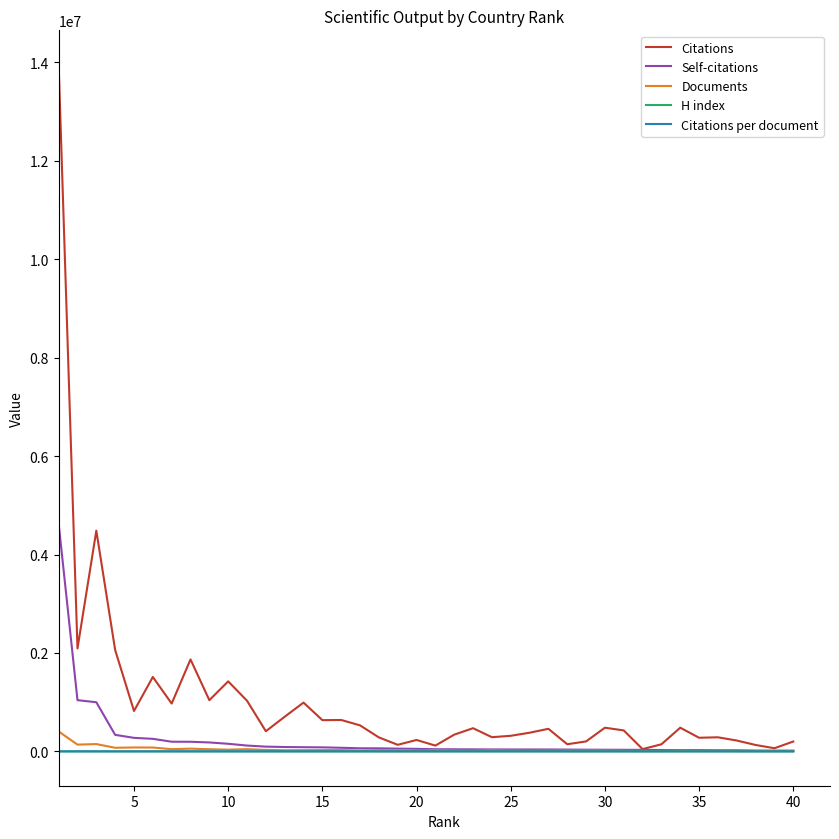

Which series has the largest range (max minus min)?

Citations